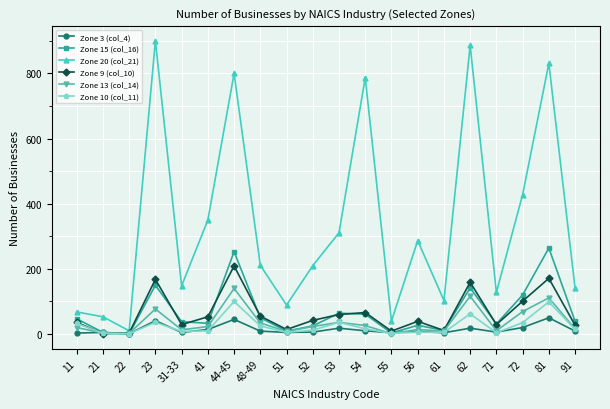

Rank the series by their maximum value, from lowest to highest.

Zone 3 (col_4), Zone 10 (col_11), Zone 13 (col_14), Zone 9 (col_10), Zone 15 (col_16), Zone 20 (col_21)